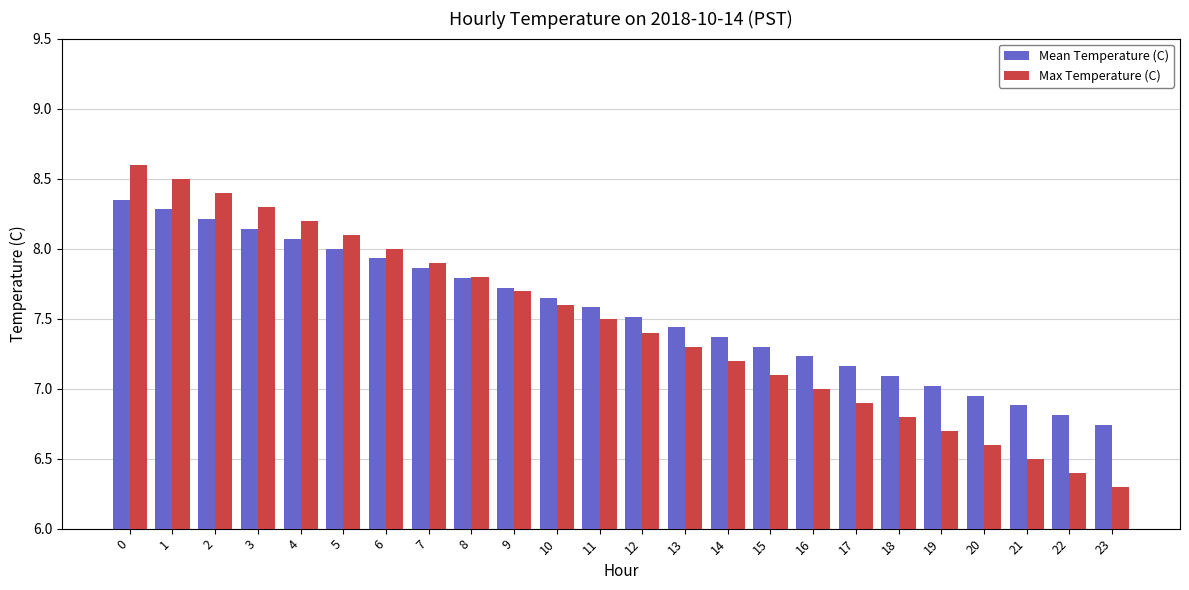

Which series has the widest spread of values?

Max Temperature (C)